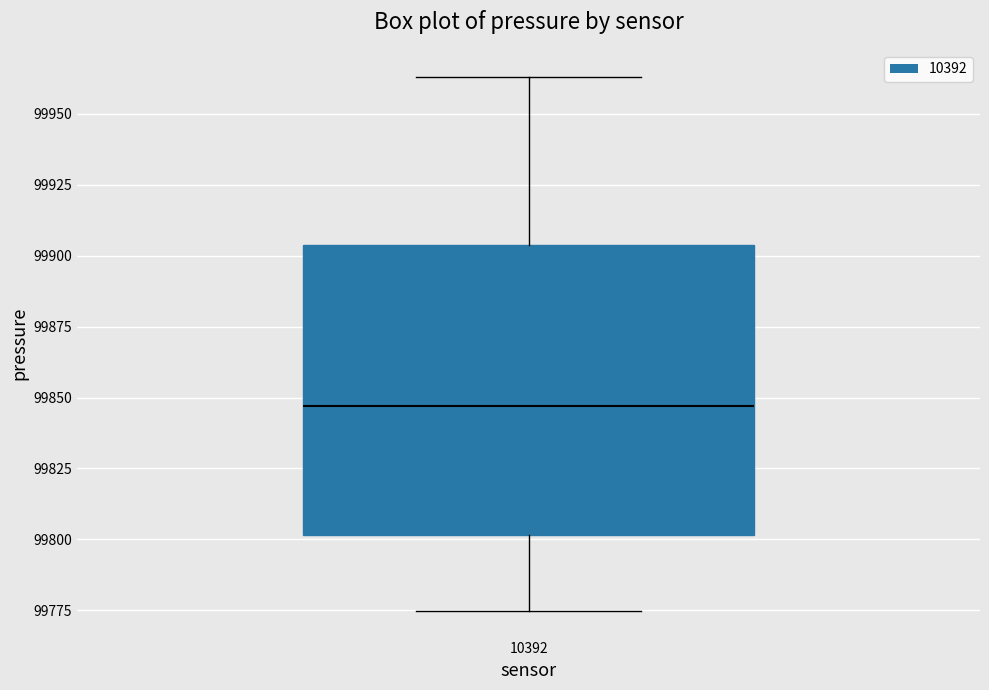

Transcribe this box plot: give where the median line is, the range the box spans, and where the two whiskers end, as read against the y-axis. The values are not printed on the chart, so give them approximately, as read against the axis.

median 99845, box 99800 to 99905, whiskers 99775 to 99965